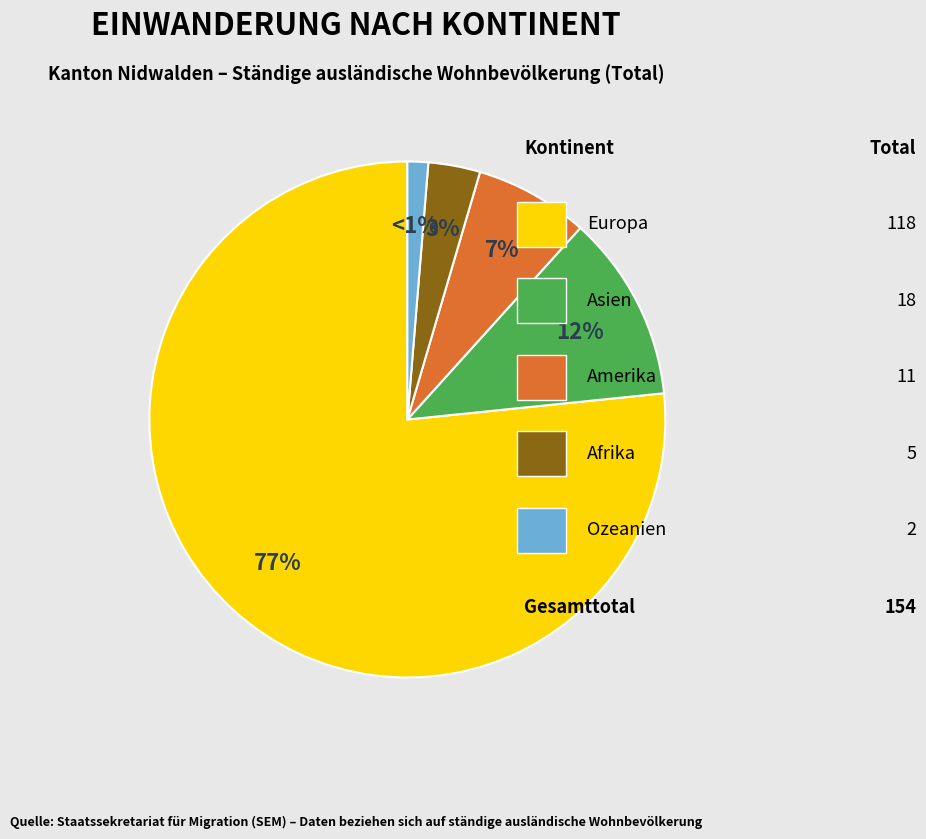

Is there a majority slice in this chart?

Yes